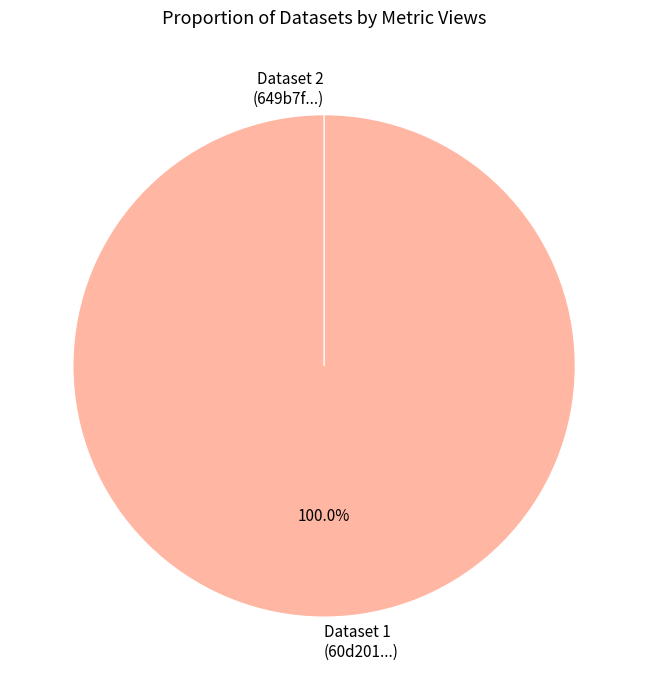

Which category has the smallest portion of the pie?

649b7f14078190f8a4e7718b